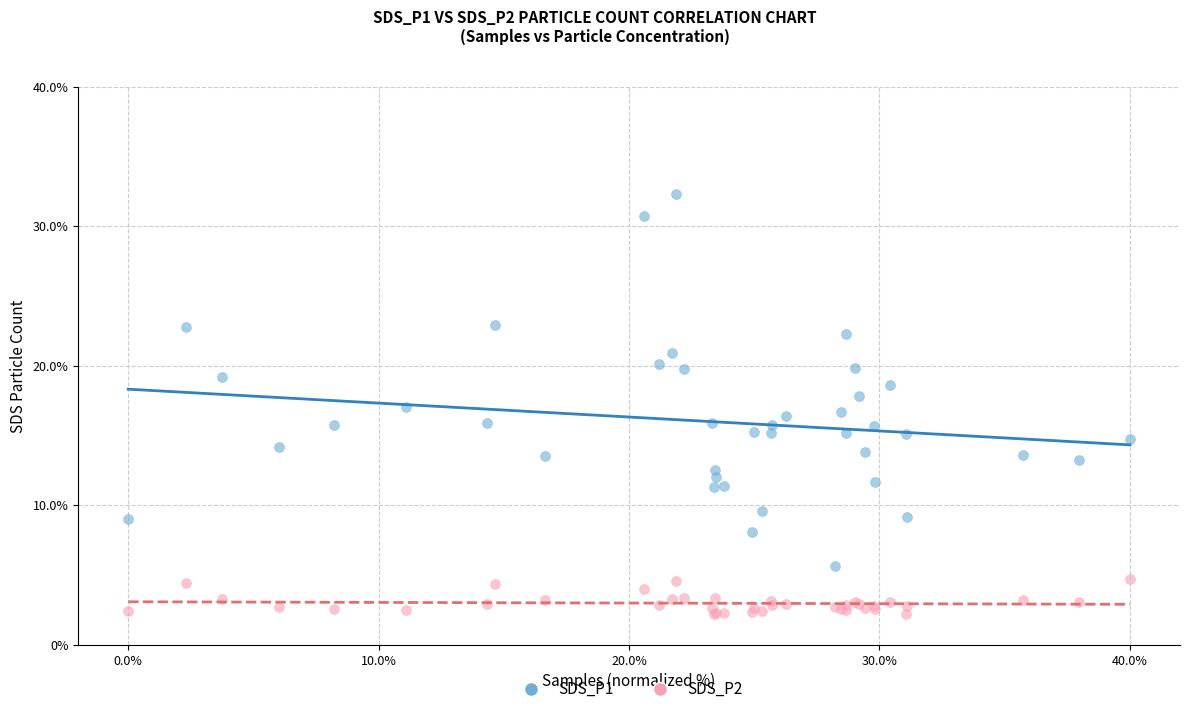

What is the X range (max minus min) for the scatter plot?

40.0